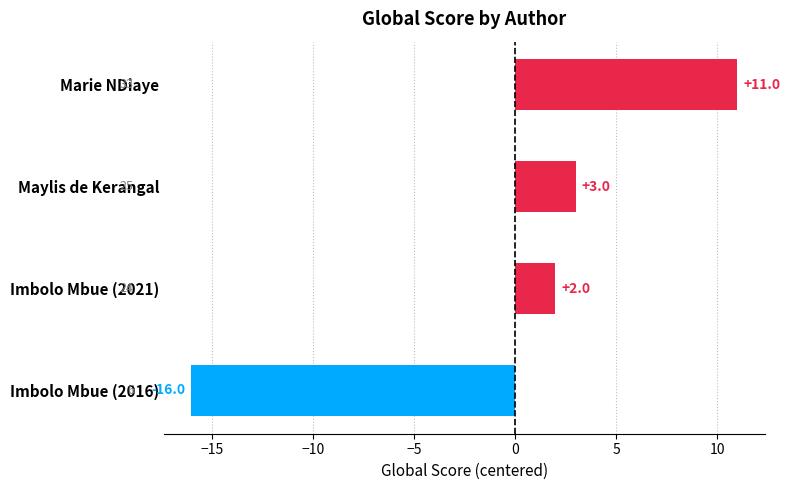

Rank the categories by value from lowest to highest.

Imbolo Mbue (2016), Imbolo Mbue (2021), Maylis de Kerangal, Marie NDiaye